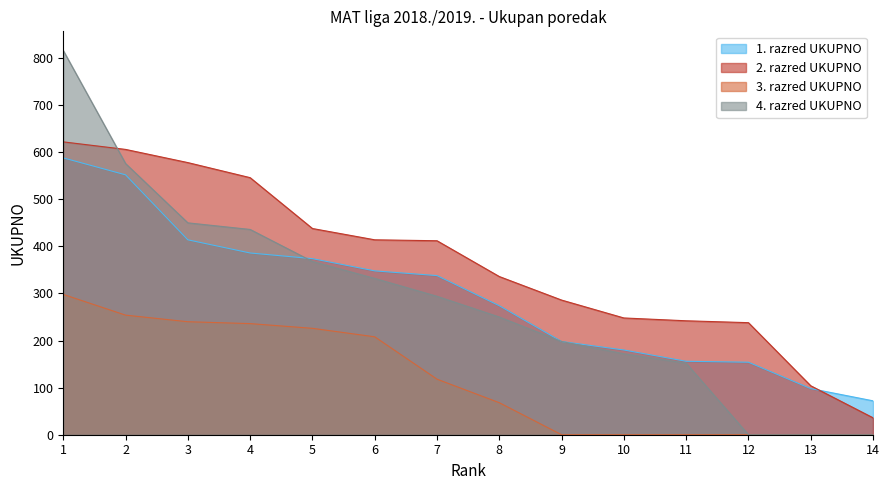

Count the number of data series in this chart.

4